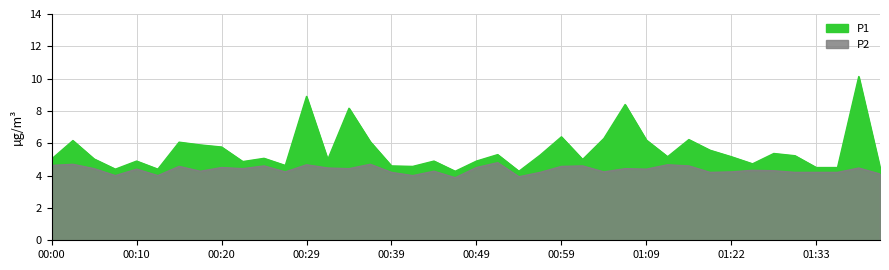

Where is the first local maximum for P2?

00:02